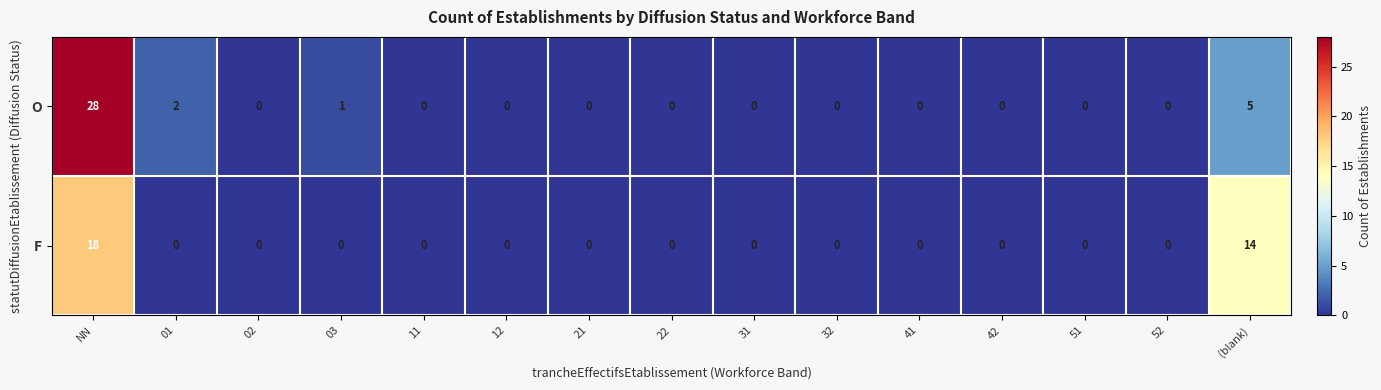

Which series has the largest range (max minus min)?

O